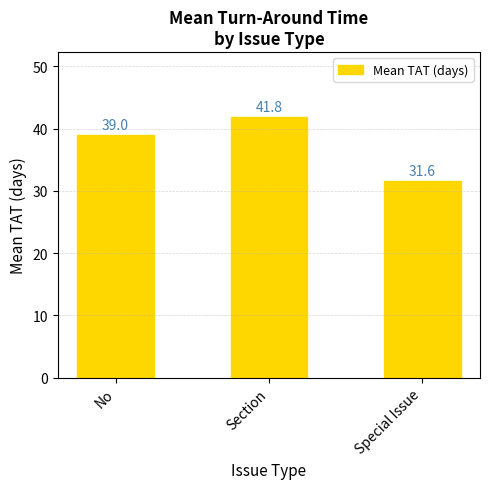

What is the label of the 2nd bar from the right?

Section